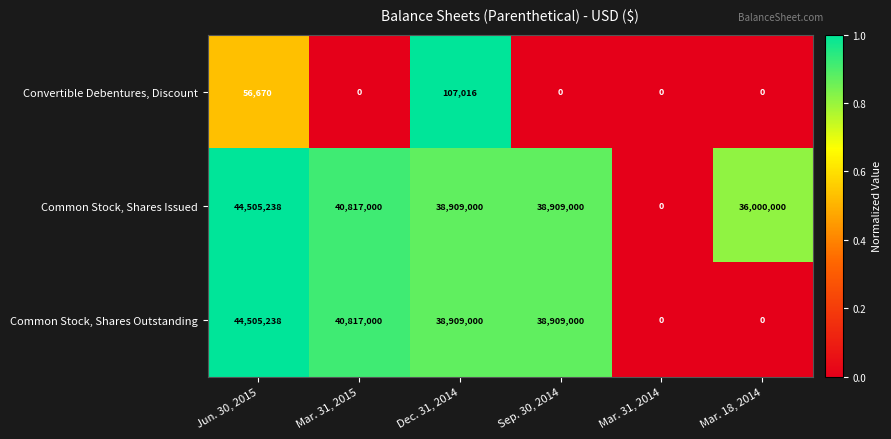

The value of Common Stock, Shares Outstanding at Dec. 31, 2014 is 38909000. True or false?

True